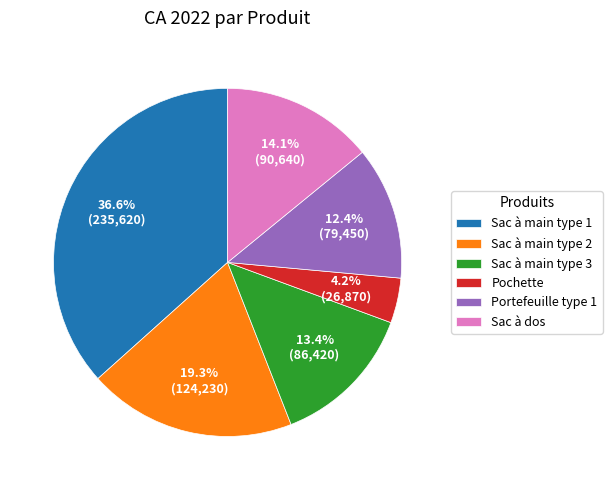

Which slice is the largest?

Sac à main type 1